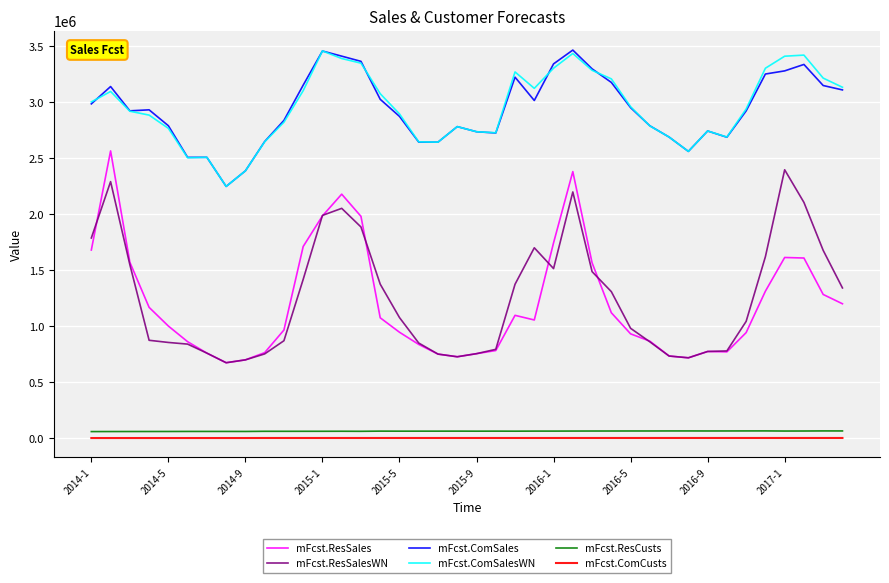

Which series has the largest range (max minus min)?

mFcst.ResSales